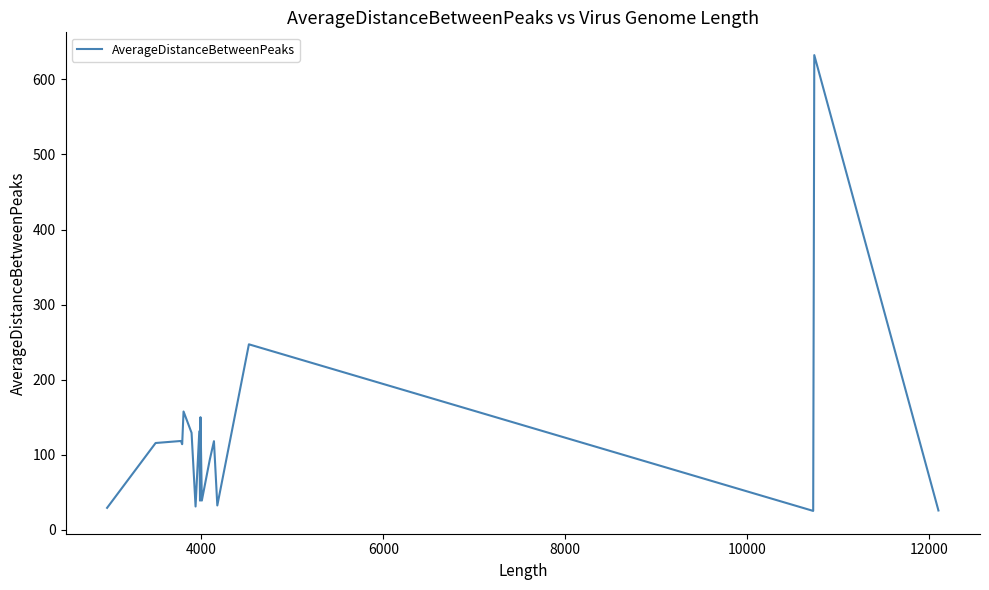

Does the chart display data point markers on the line(s)?

No